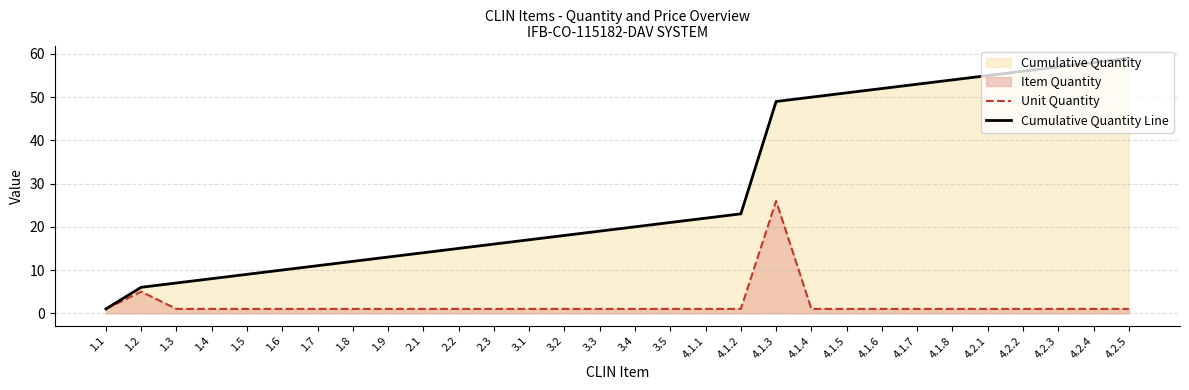

What is the value of the Cumulative Quantity Line point at the 8th from the left?

12